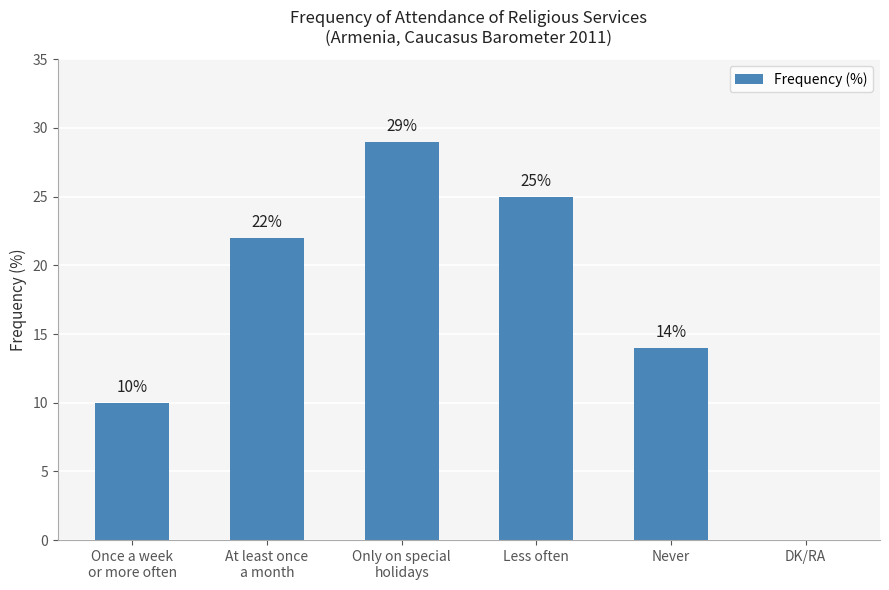

Count the values in the range 10 to 25.

4